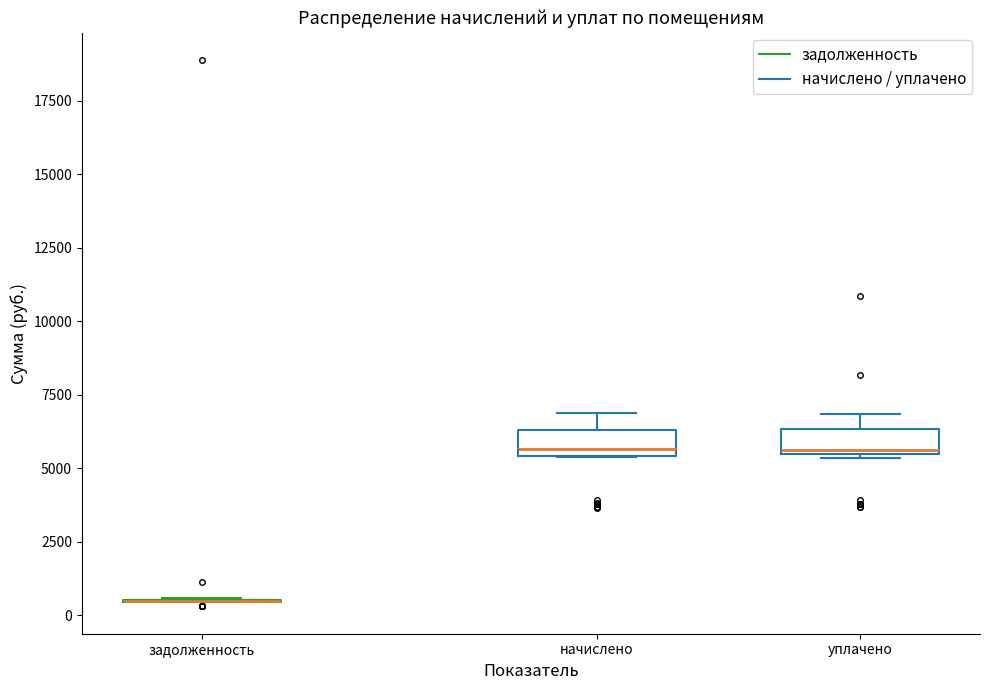

Where is the lower edge of the box for уплачено on the y-axis? The values are not printed on the chart, so give them approximately, as read against the axis.

5500